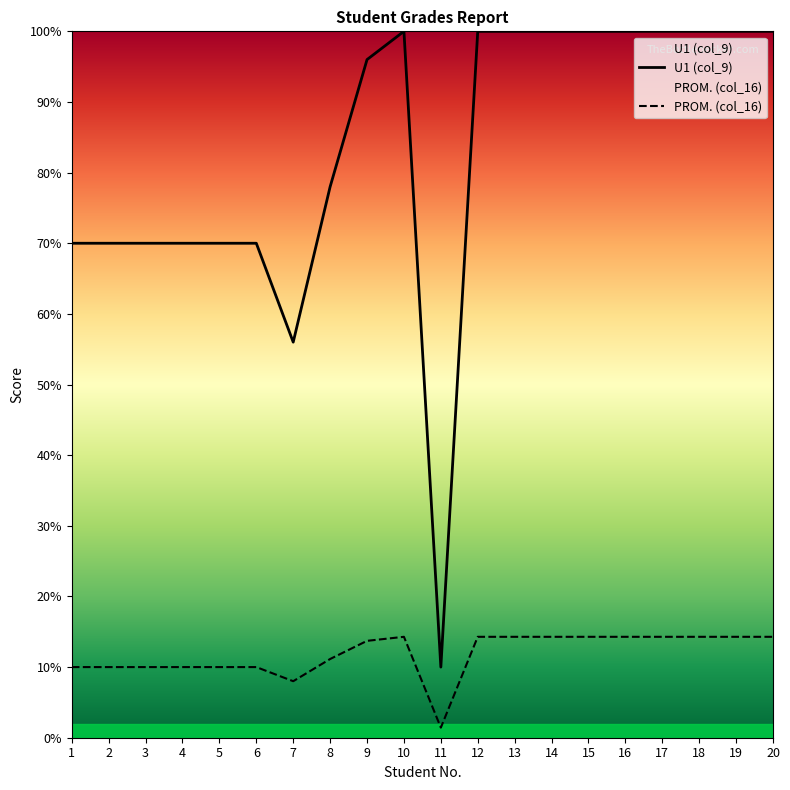

What is the difference between the U1 (col_9) values at 9 and 5?

26.0